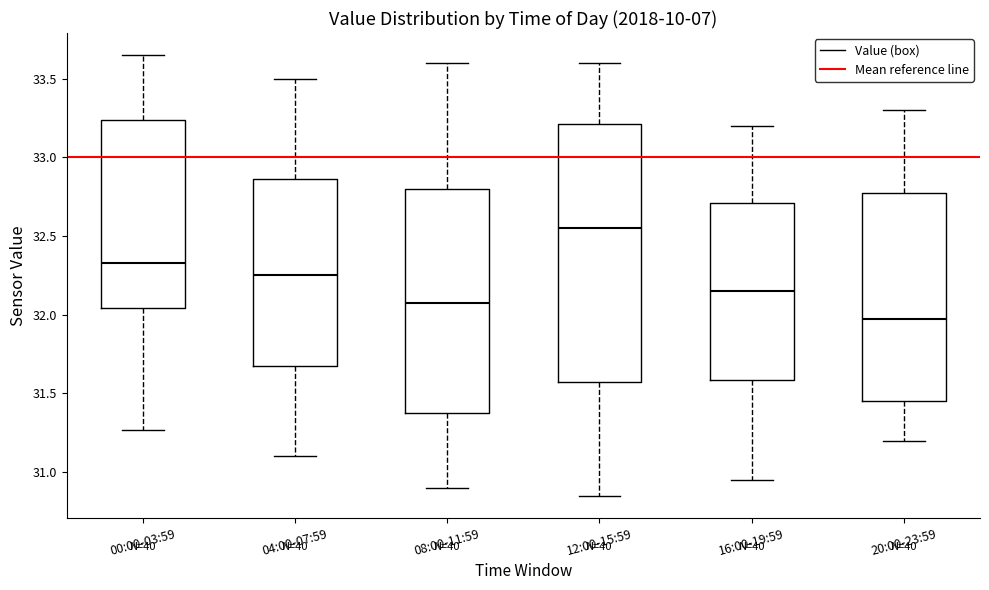

Reading left to right, read every box against the y-axis: the position of its median line, the range the box covers, and the ends of its whiskers. The values are not printed on the chart, so give them approximately, as read against the axis.

00:00-03:59: median 32.35, box 32.05 to 33.25, whiskers 31.25 to 33.65
04:00-07:59: median 32.25, box 31.70 to 32.85, whiskers 31.10 to 33.50
08:00-11:59: median 32.10, box 31.40 to 32.80, whiskers 30.90 to 33.60
12:00-15:59: median 32.55, box 31.60 to 33.20, whiskers 30.85 to 33.60
16:00-19:59: median 32.15, box 31.60 to 32.70, whiskers 30.95 to 33.20
20:00-23:59: median 32.00, box 31.45 to 32.80, whiskers 31.20 to 33.30